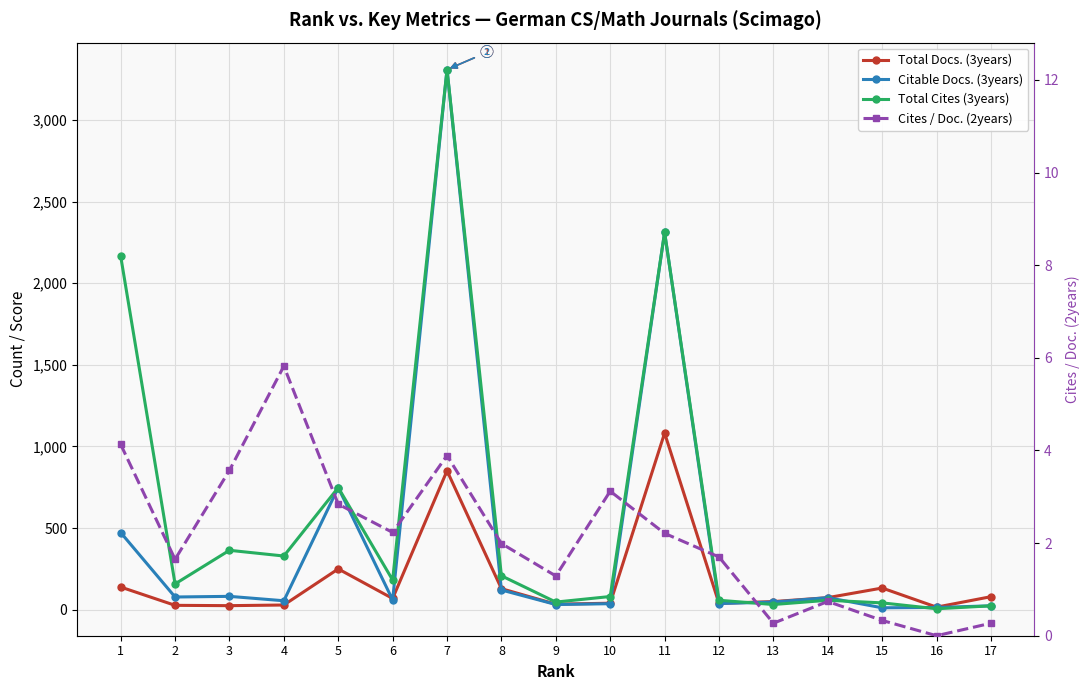

Which has a higher value, 2 or 1?

1